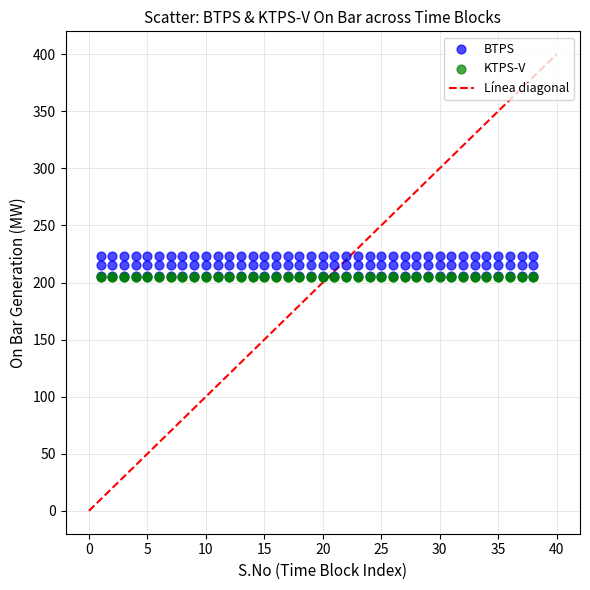

Which series reaches the maximum Y coordinate?

BTPS